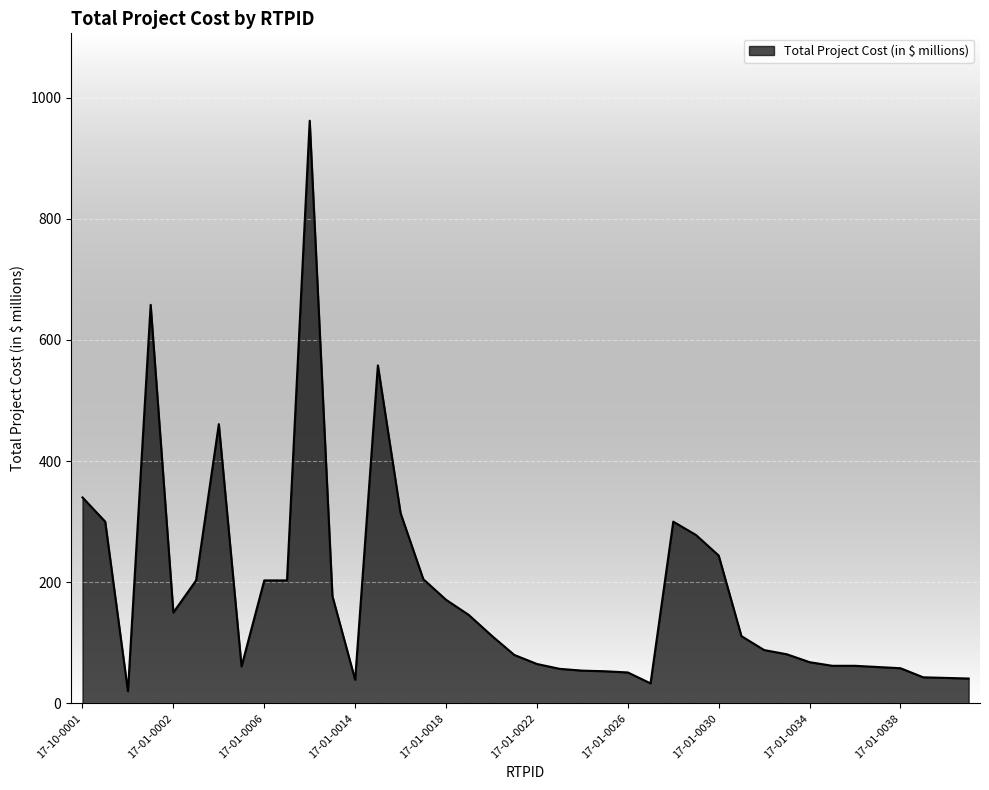

What is the greatest value displayed?

962